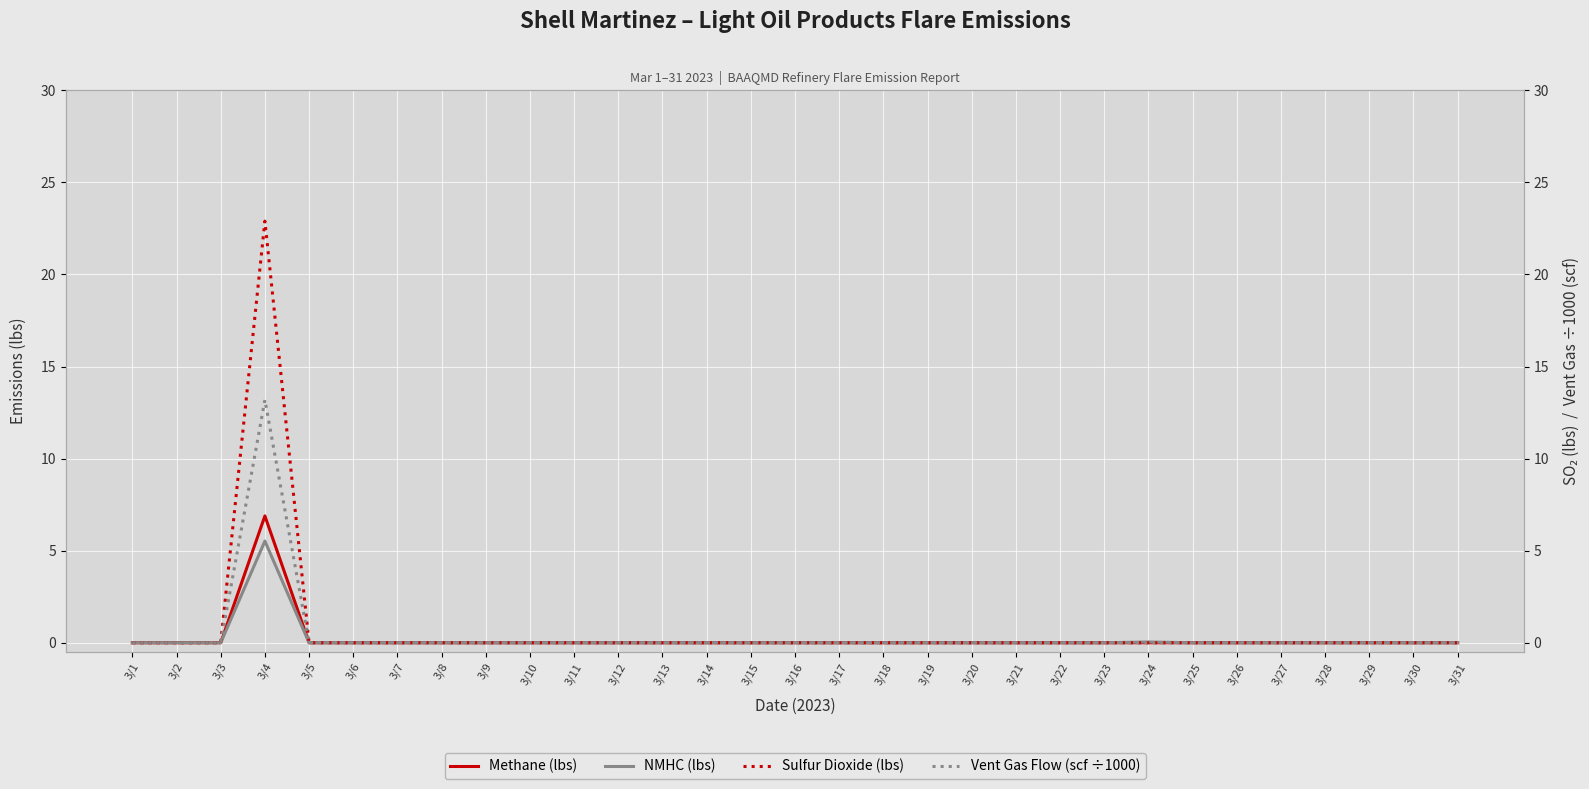

What is the average value of the NMHC (lbs) series?

0.2